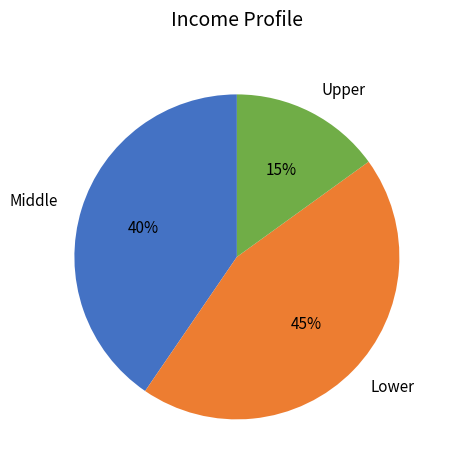

How many slices are in this pie chart?

3